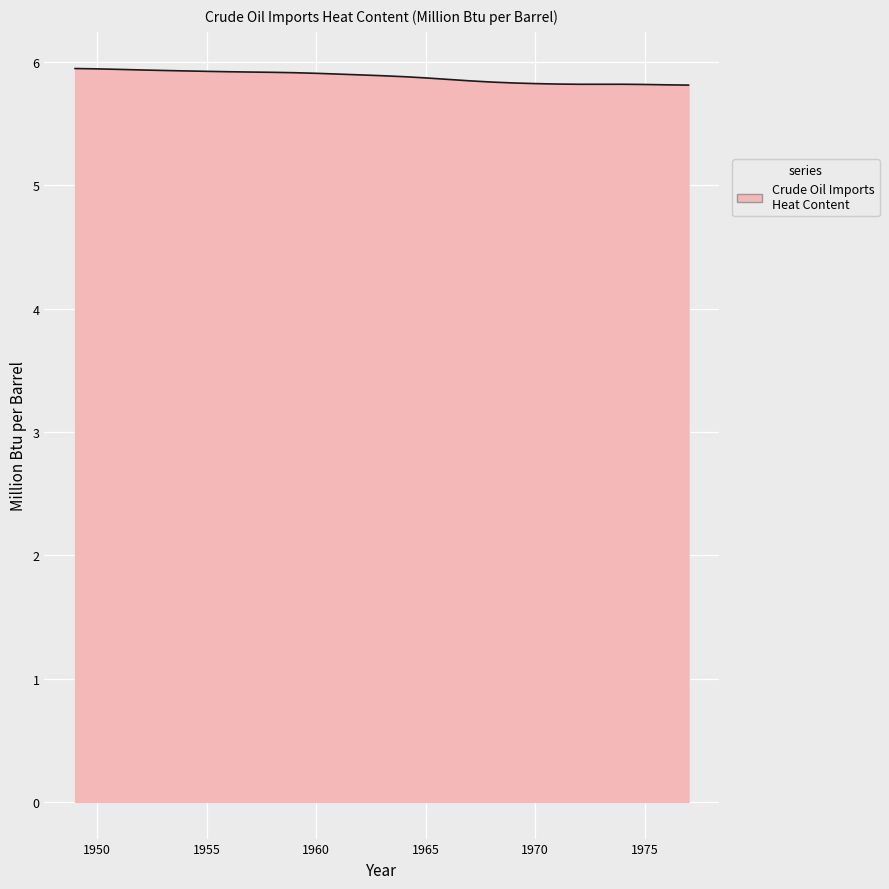

What is the greatest value displayed?

5.9